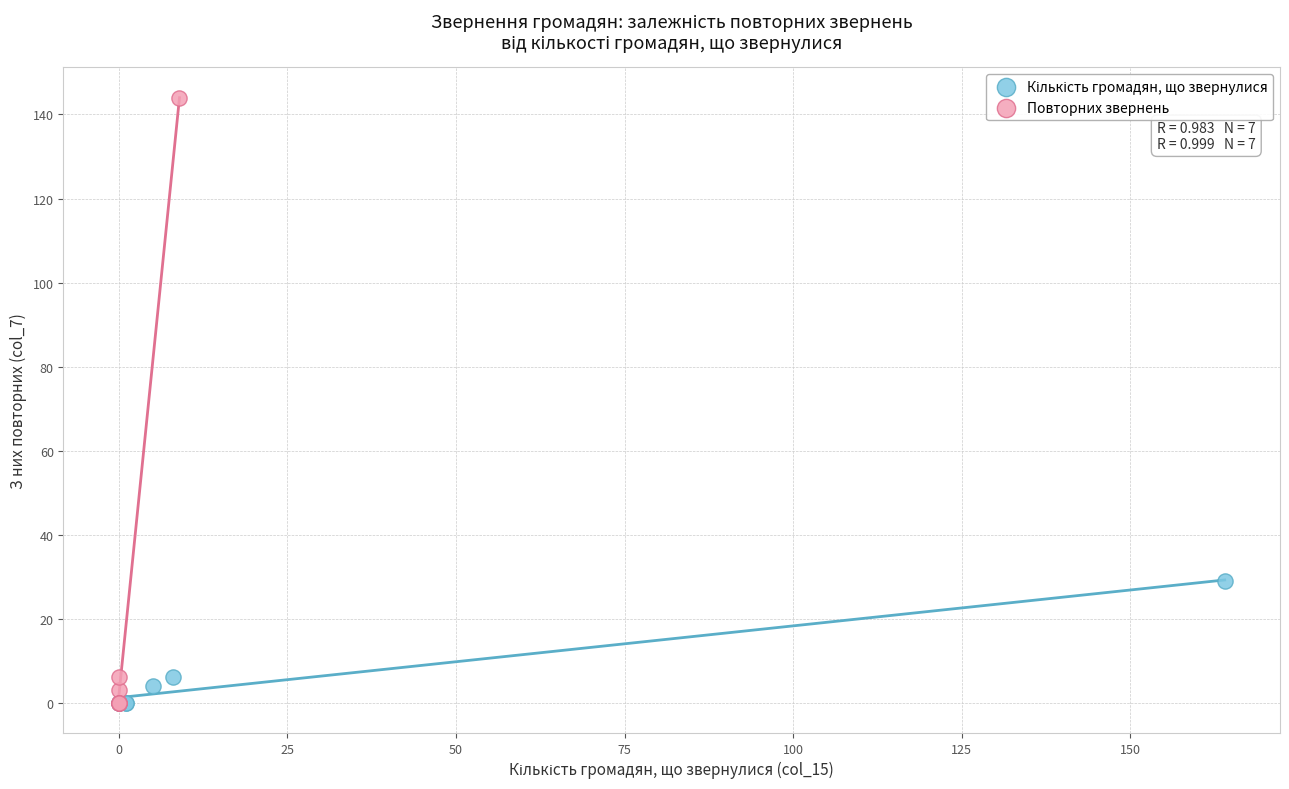

Which series has the largest Y range (max minus min)?

Повторних звернень